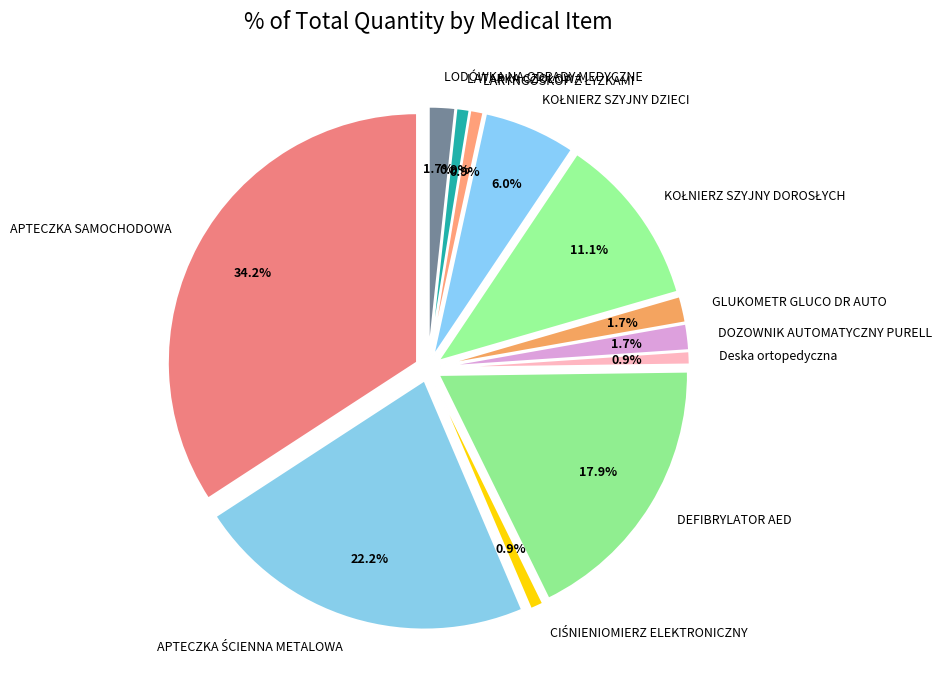

Does any single category account for the majority?

No